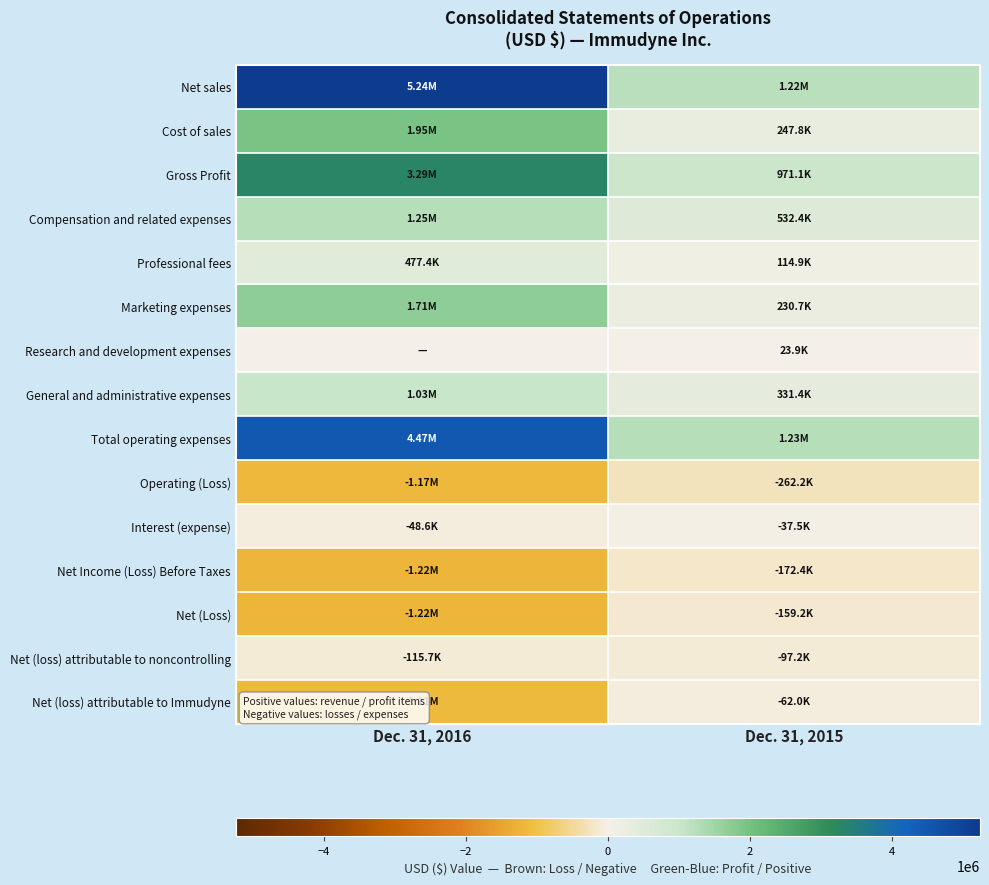

What is the smallest value displayed?

-1223293